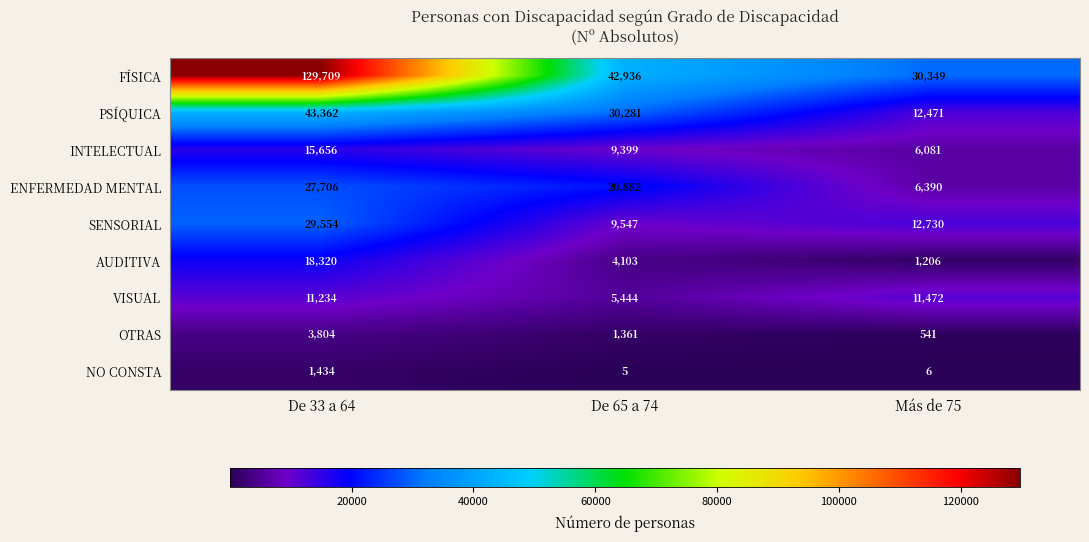

At how many categories does at least one series exceed 6208?

3